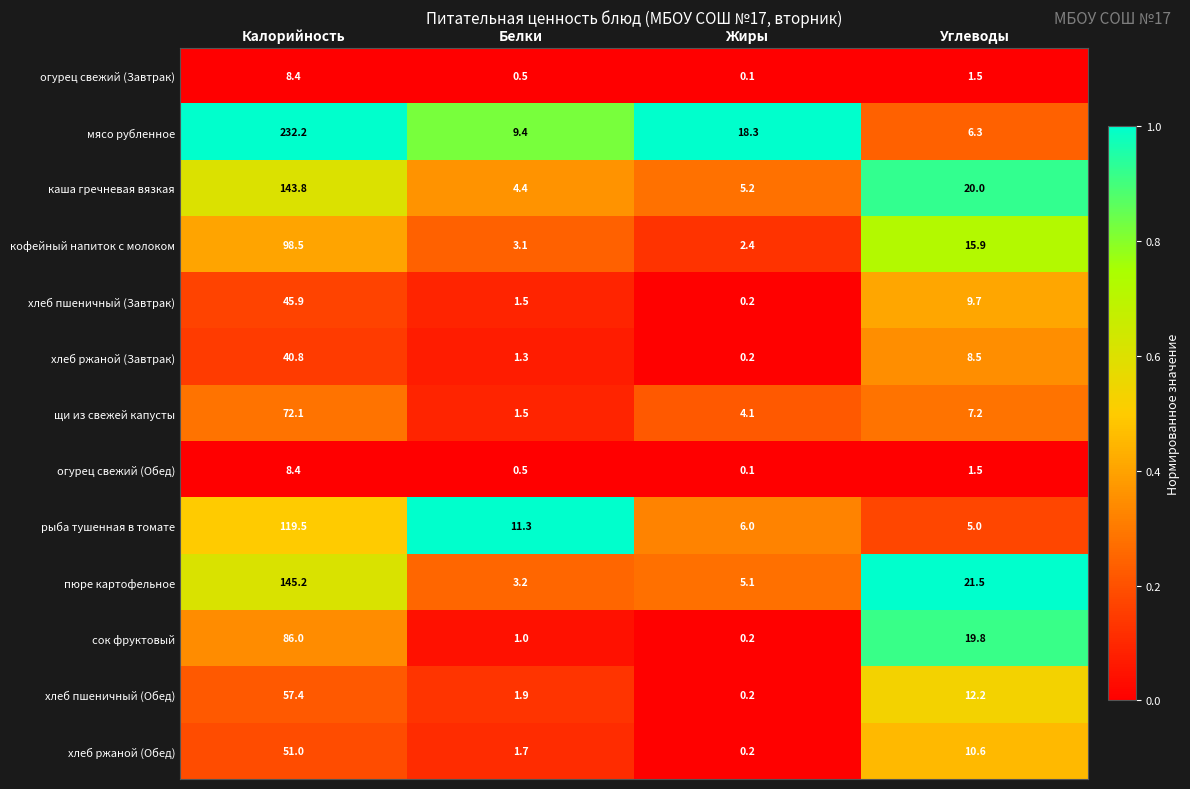

What is the sum of the огурец свежий (Обед) values at Белки and Калорийность?

8.9